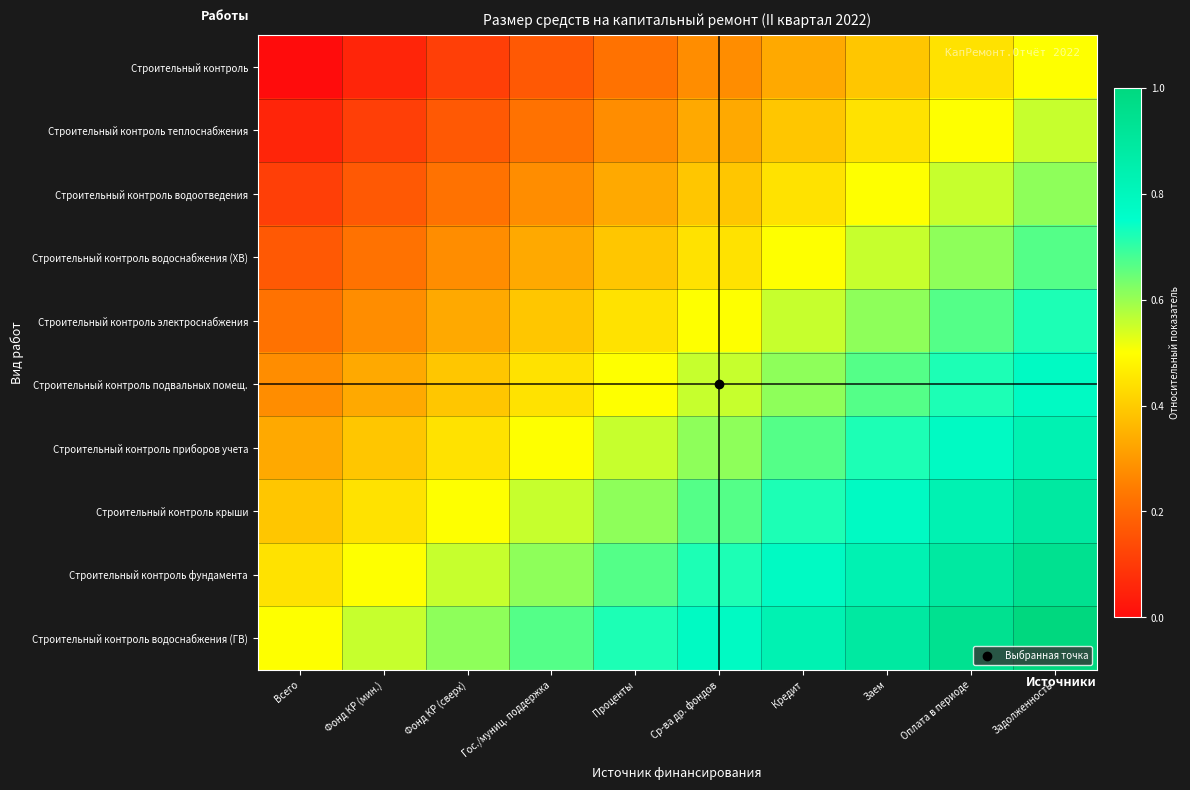

How many categories are shown in the chart?

10